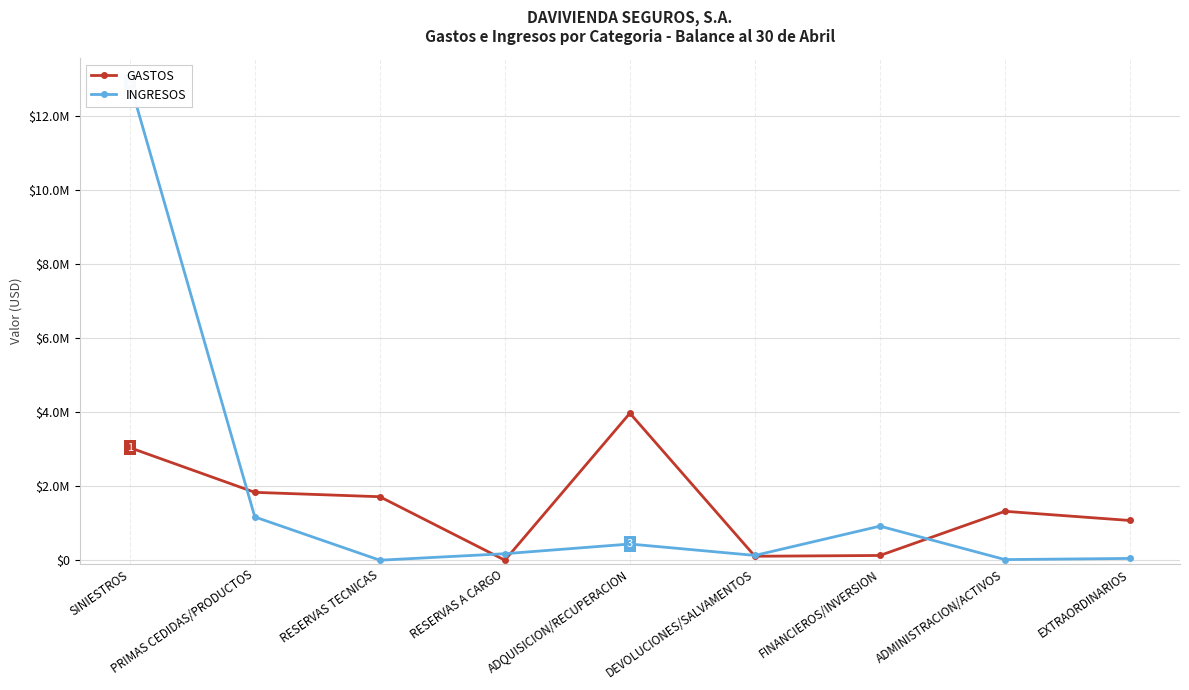

What is the difference between the maximum and second lowest values in the GASTOS series?

3864987.8